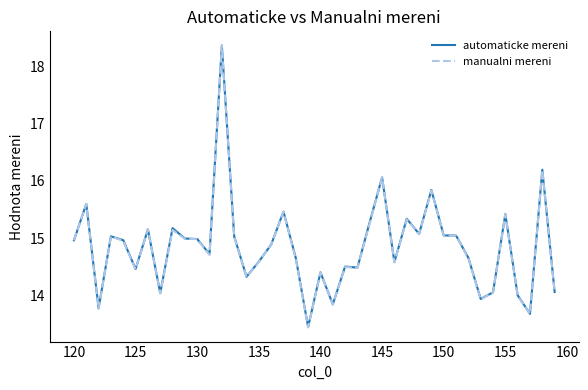

What are all the series names shown in the legend?

automaticke mereni, manualni mereni